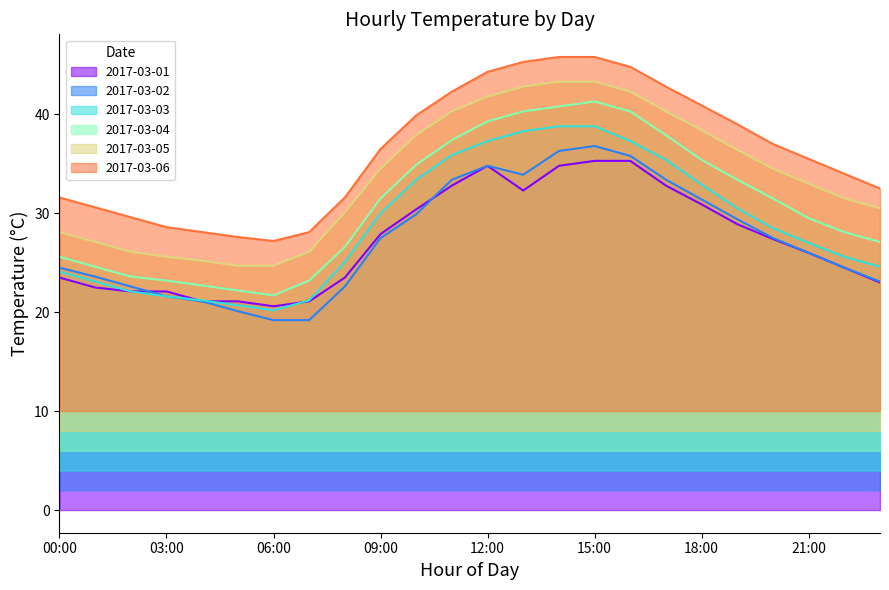

What is the minimum value shown in the chart?

19.2